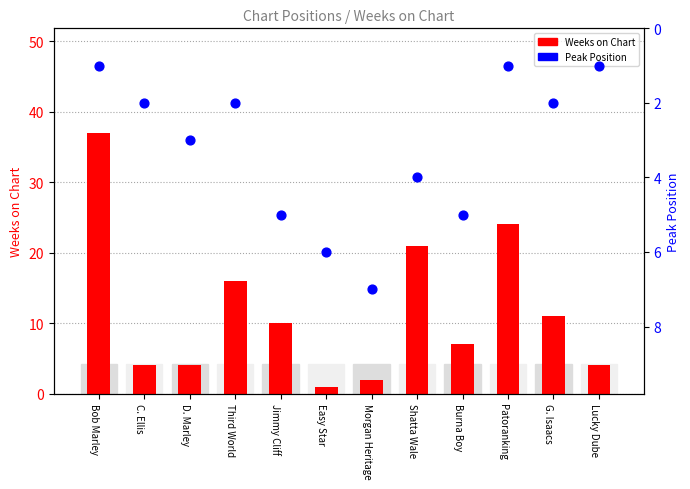

At how many categories does at least one series exceed 31?

1